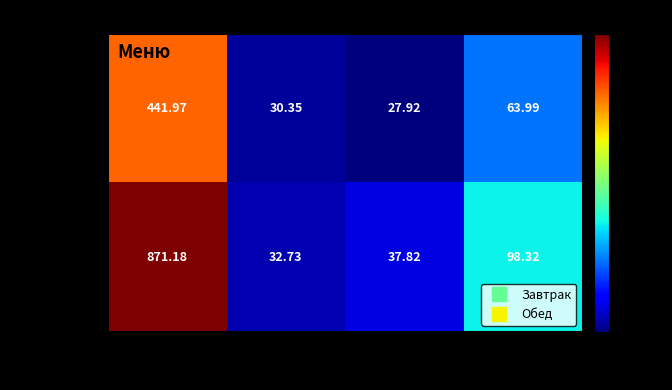

Which category has the highest value in the Завтрак series?

Калорийность